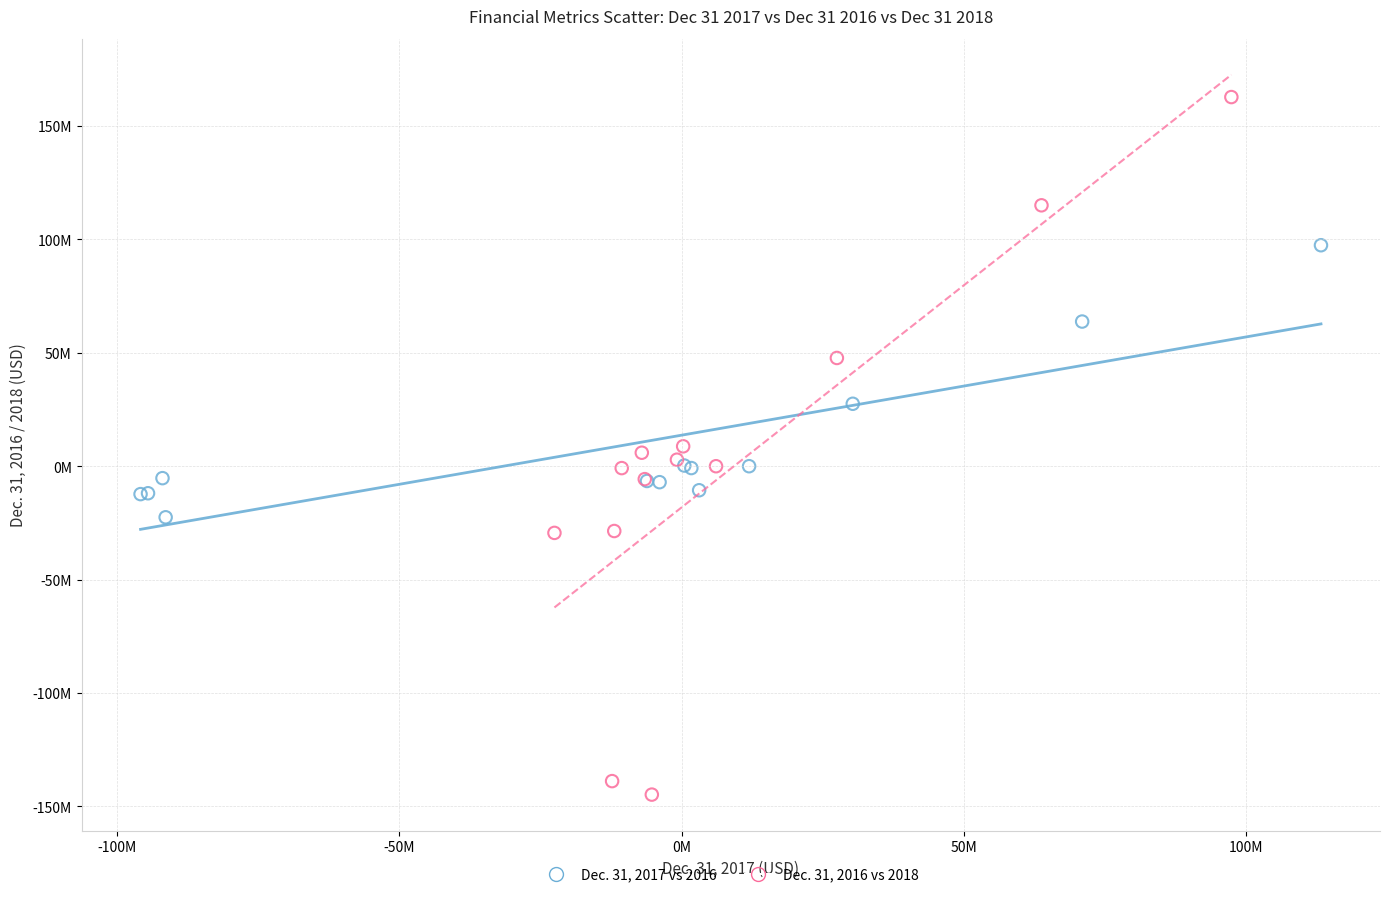

Which series contains the highest Y value?

Dec. 31, 2016 vs 2018